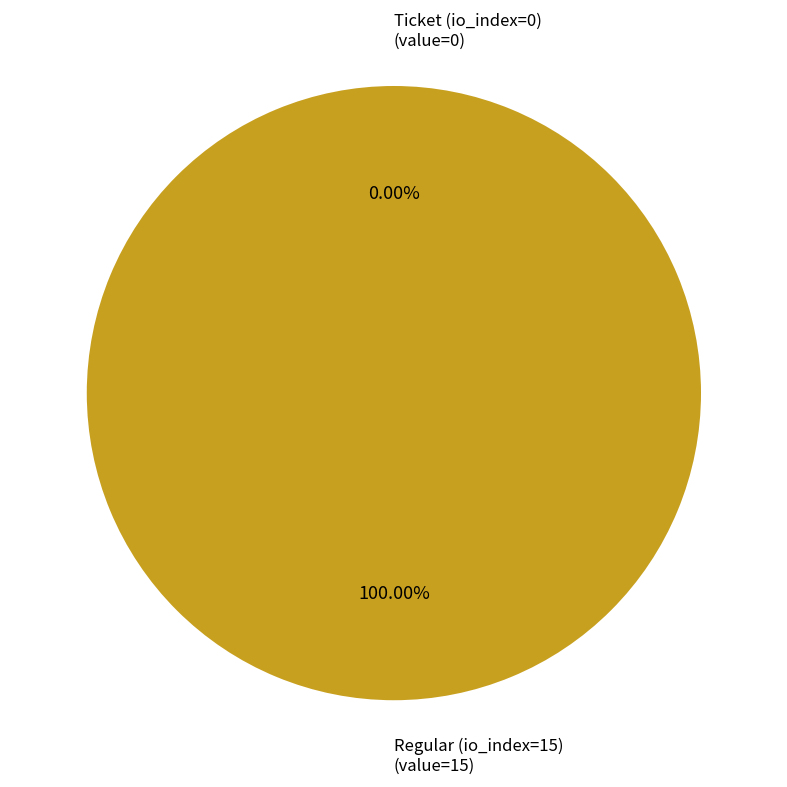

Does Ticket (io_index=0) account for over 50% of the chart?

No